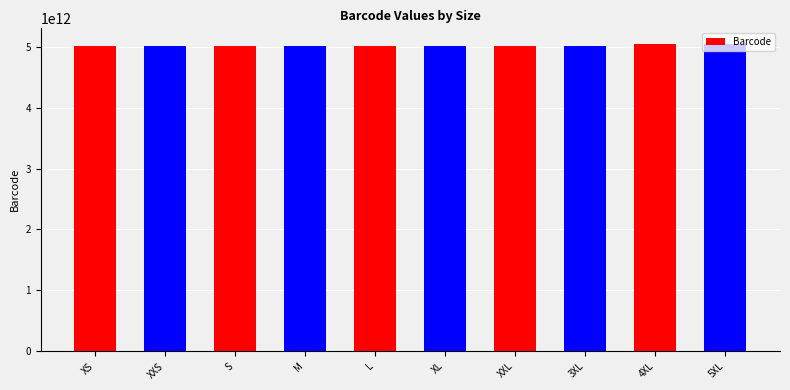

What is the greatest value displayed?

5051522950293